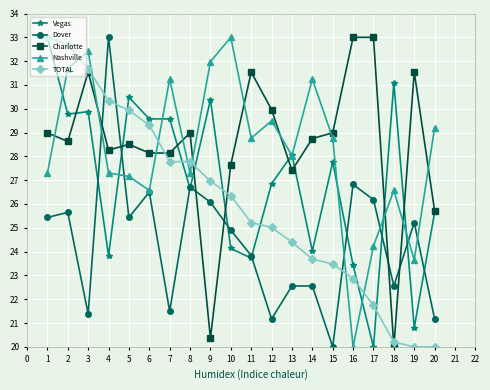

How many times do Dover and Charlotte cross each other?

6